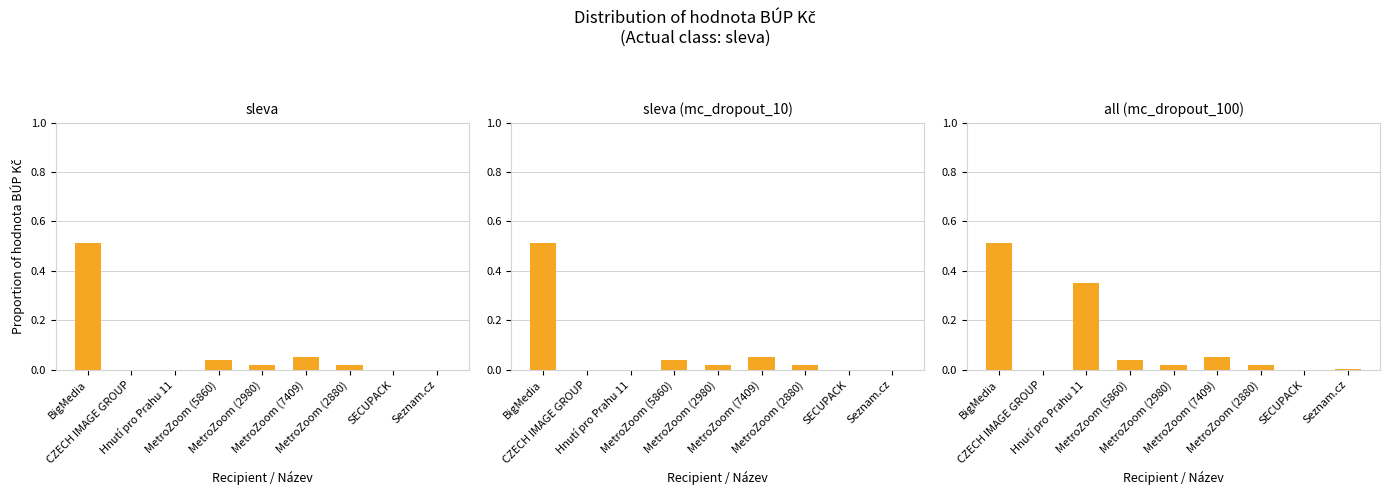

Which label corresponds to the largest value in the chart?

BigMedia